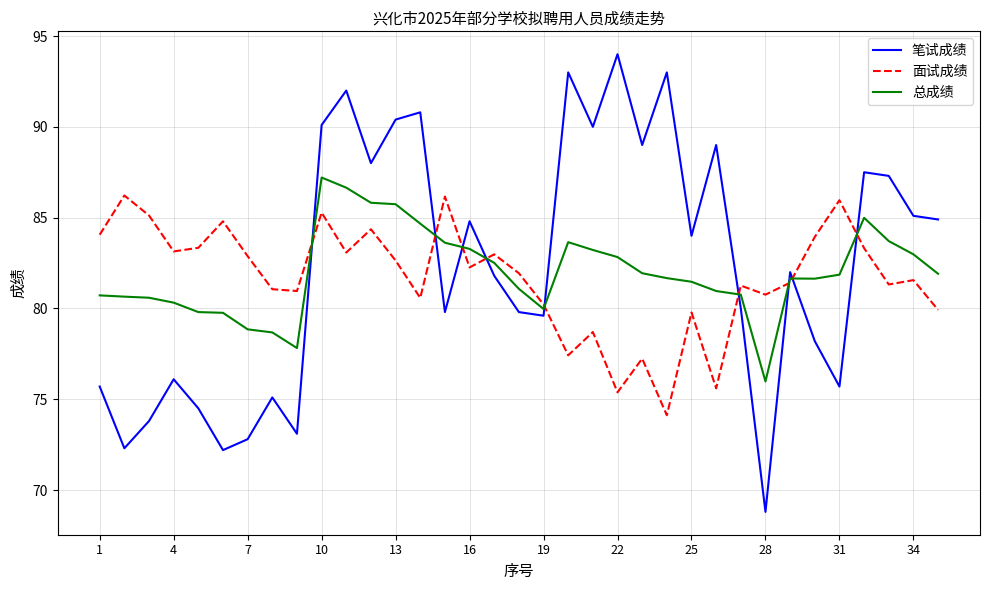

What is the maximum value shown in the chart?

94.0